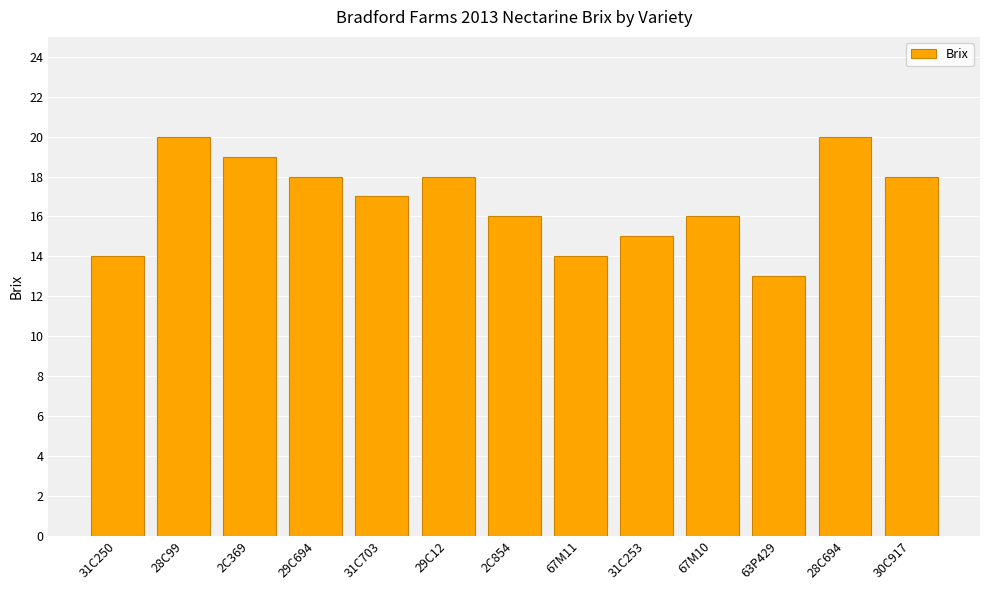

What is the minimum value shown in the chart?

13